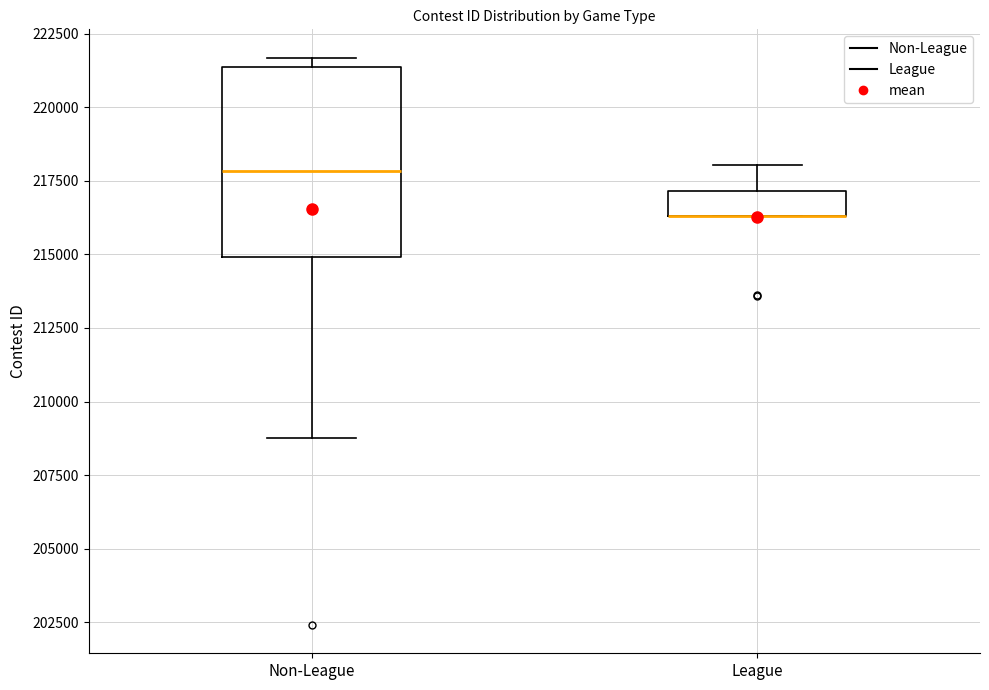

Reading left to right, read every box against the y-axis: the position of its median line, the range the box covers, and the ends of its whiskers. The values are not printed on the chart, so give them approximately, as read against the axis.

Non-League: median 218000, box 215000 to 221500, whiskers 209000 to 221500 (just above the box's upper edge)
League: median 216500 (drawn on the box's lower edge), box 216500 to 217000, whiskers 216500 to 218000